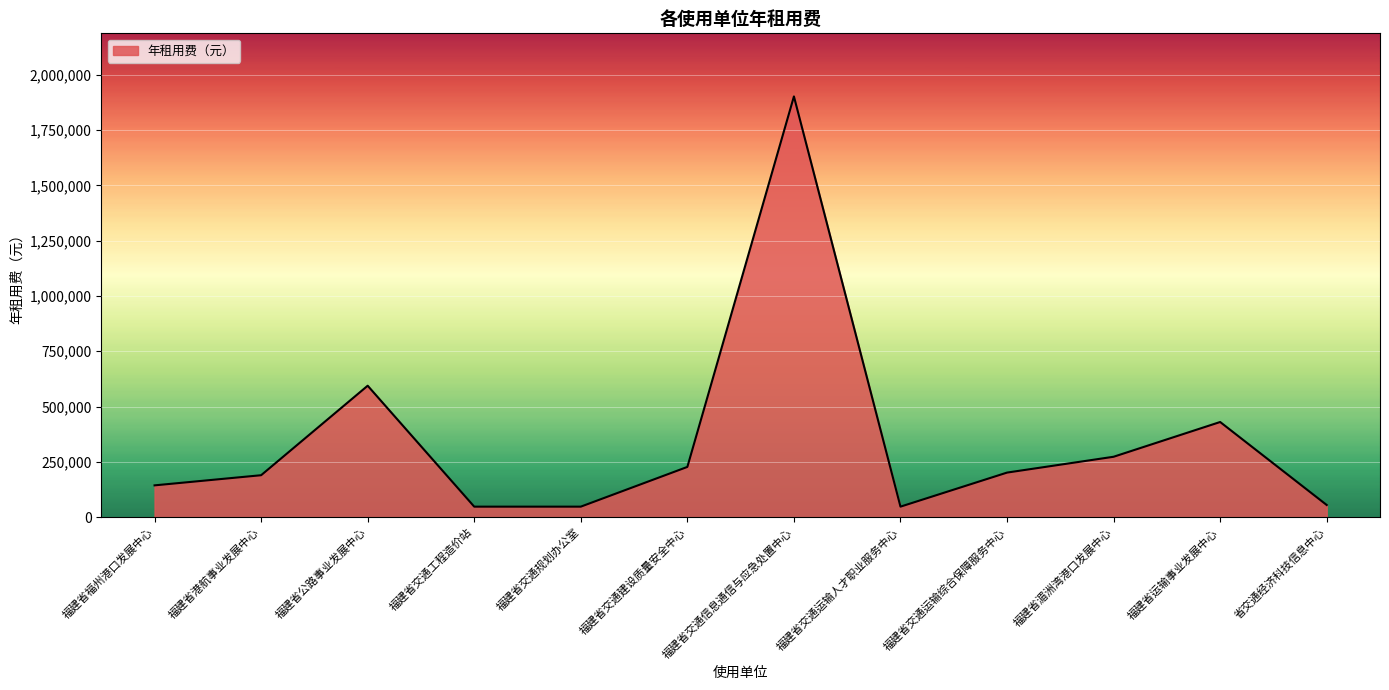

What is the difference between the maximum and minimum values?

1855624.8